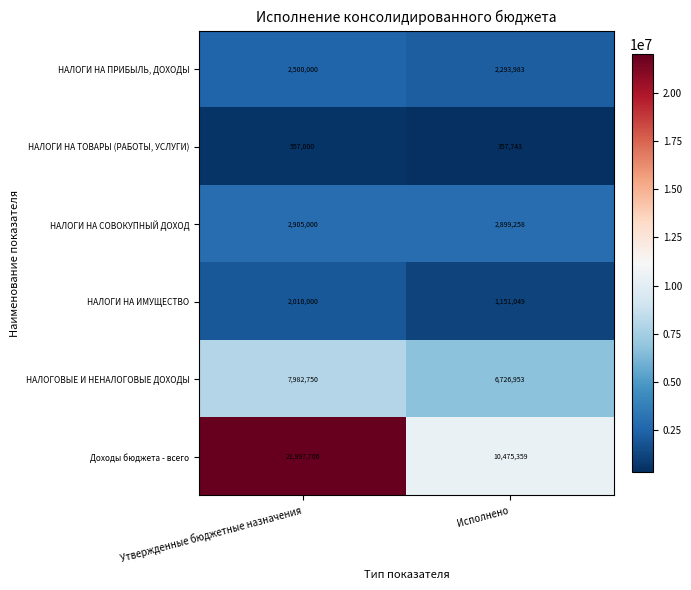

Rank the series by their maximum value, from lowest to highest.

НАЛОГИ НА ТОВАРЫ (РАБОТЫ, УСЛУГИ), НАЛОГИ НА ИМУЩЕСТВО, НАЛОГИ НА ПРИБЫЛЬ, ДОХОДЫ, НАЛОГИ НА СОВОКУПНЫЙ ДОХОД, НАЛОГОВЫЕ И НЕНАЛОГОВЫЕ ДОХОДЫ, Доходы бюджета - всего